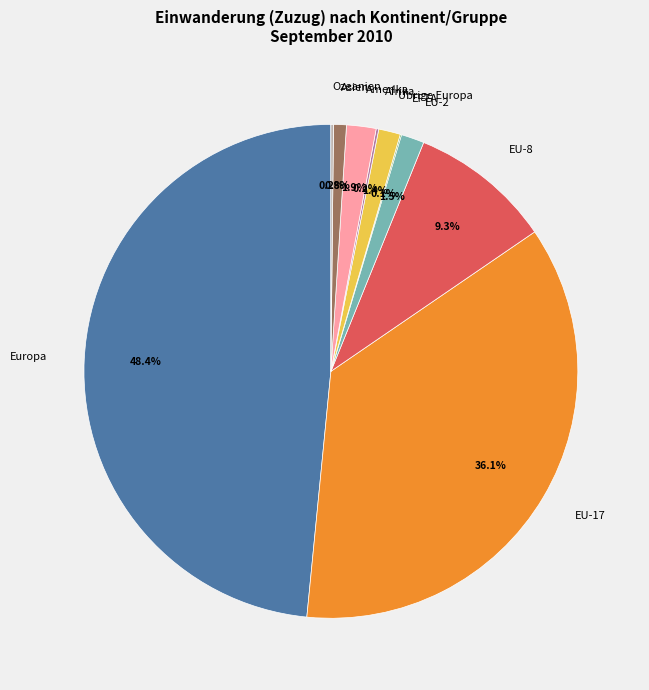

Is there a majority slice in this chart?

No